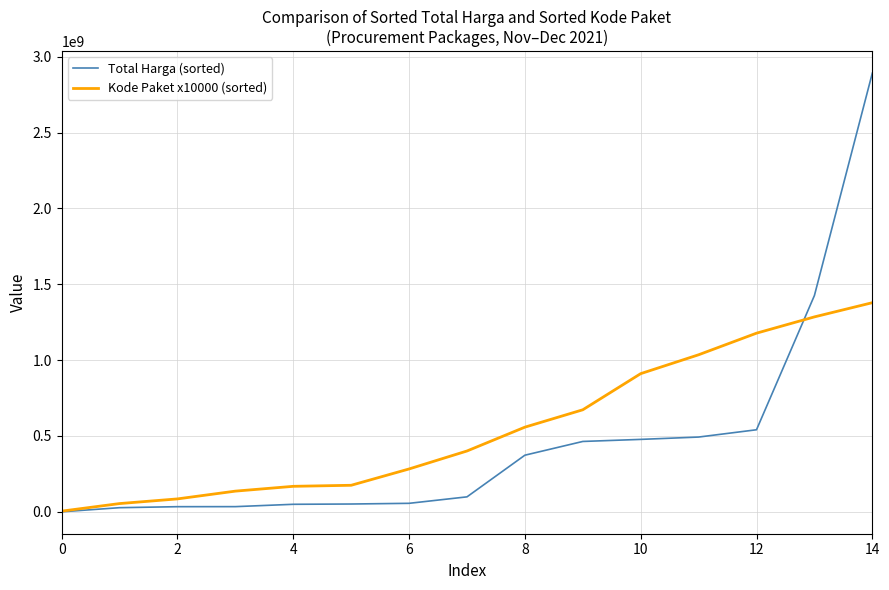

How many values in the Total Harga (sorted) series are below 98772570?

7